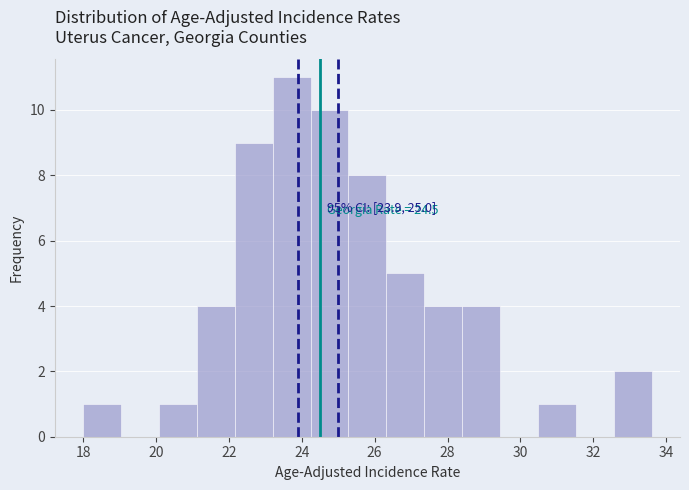

Which range on the x-axis has the tallest bar?

23.20 to 24.24